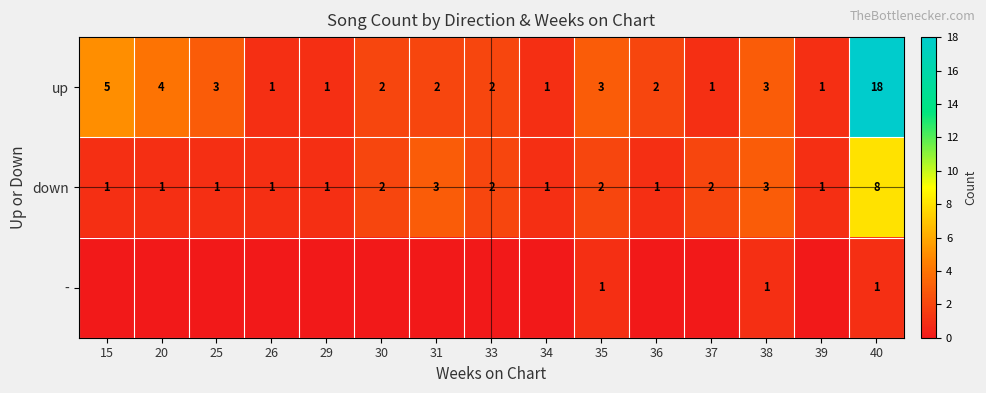

At how many categories does at least one series exceed 7?

1